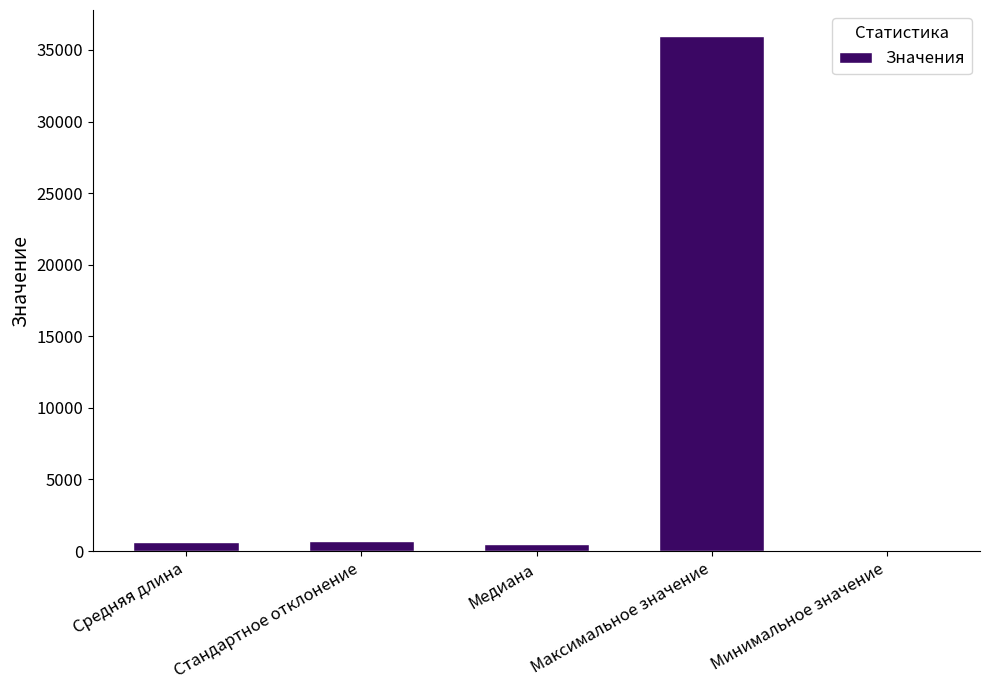

The value at Максимальное значение is 54336.4. True or false?

False